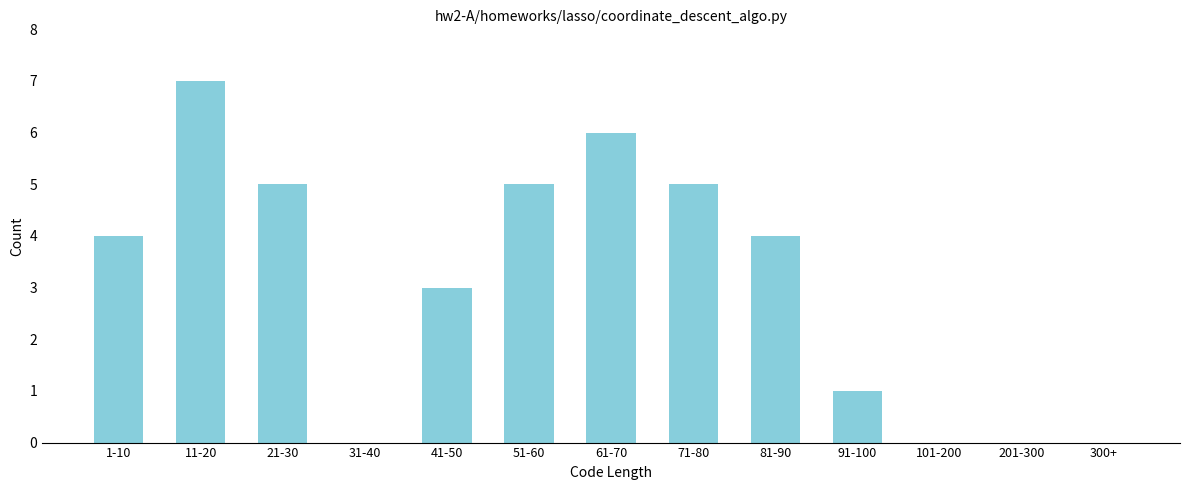

Reading left to right, transcribe all the data shown in this chart.

1-10=4	11-20=7	21-30=5	31-40=0	41-50=3	51-60=5	61-70=6	71-80=5	81-90=4	91-100=1	101-200=0	201-300=0	300+=0